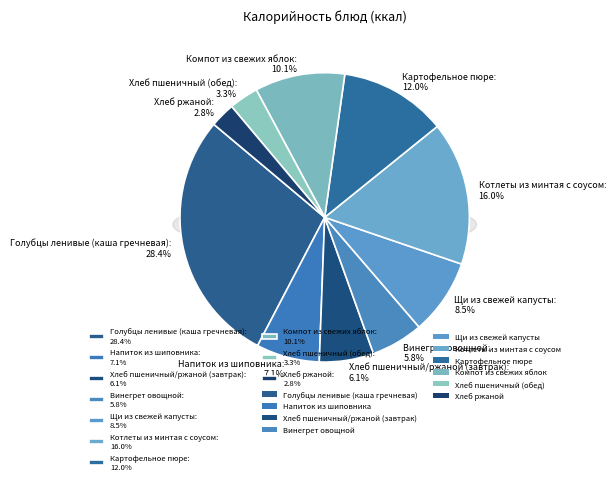

How many segments does this pie chart have?

10